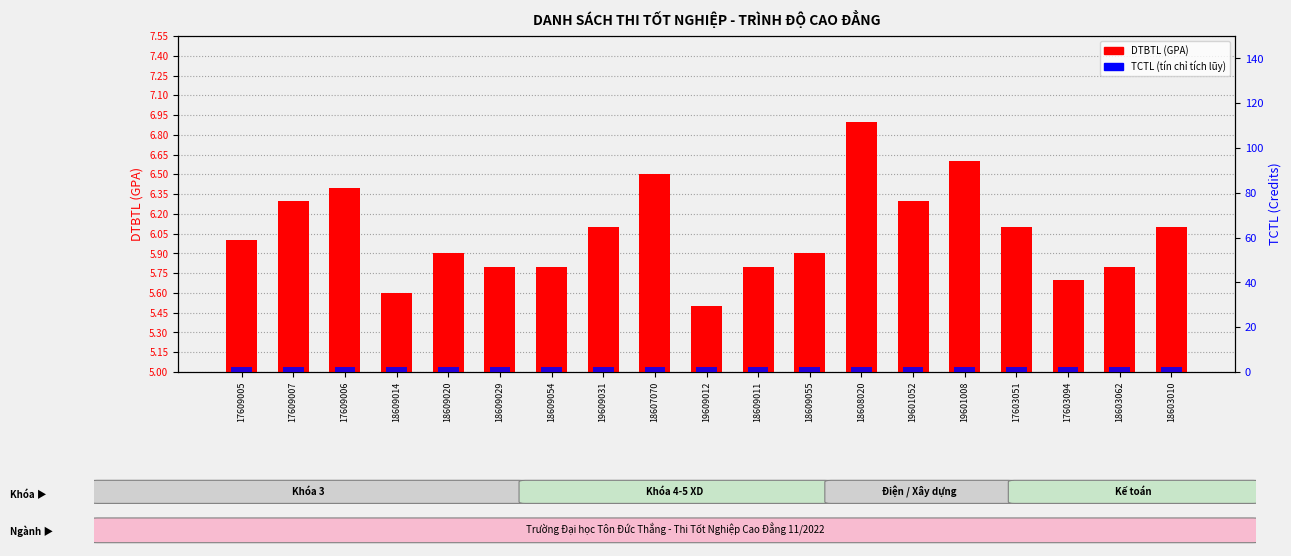

Which category has the lowest value in the TCTL (Credits) series?

19601052